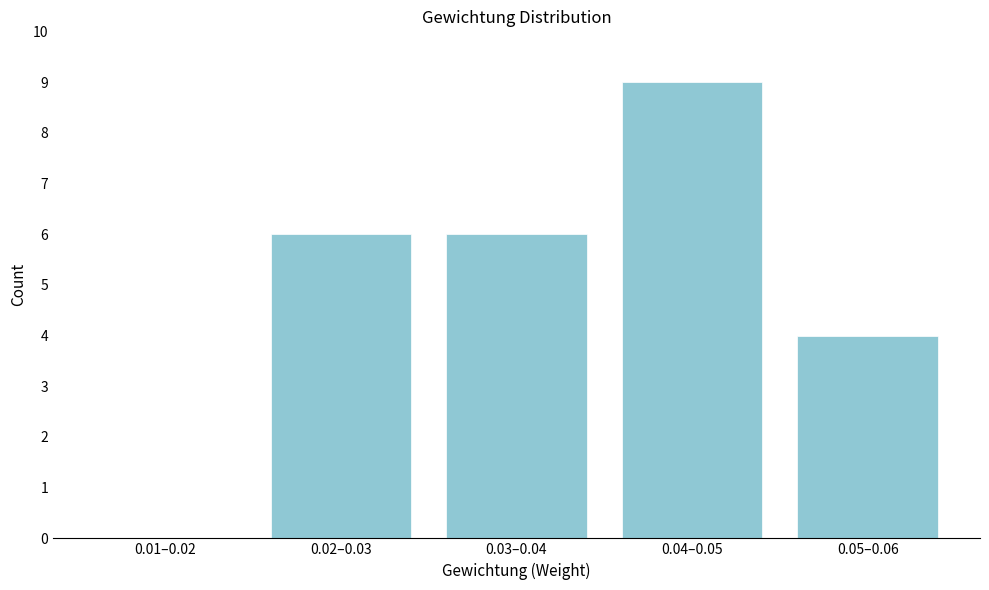

Reading left to right, extract all data points from this chart.

0.01–0.02=0	0.02–0.03=6	0.03–0.04=6	0.04–0.05=9	0.05–0.06=4